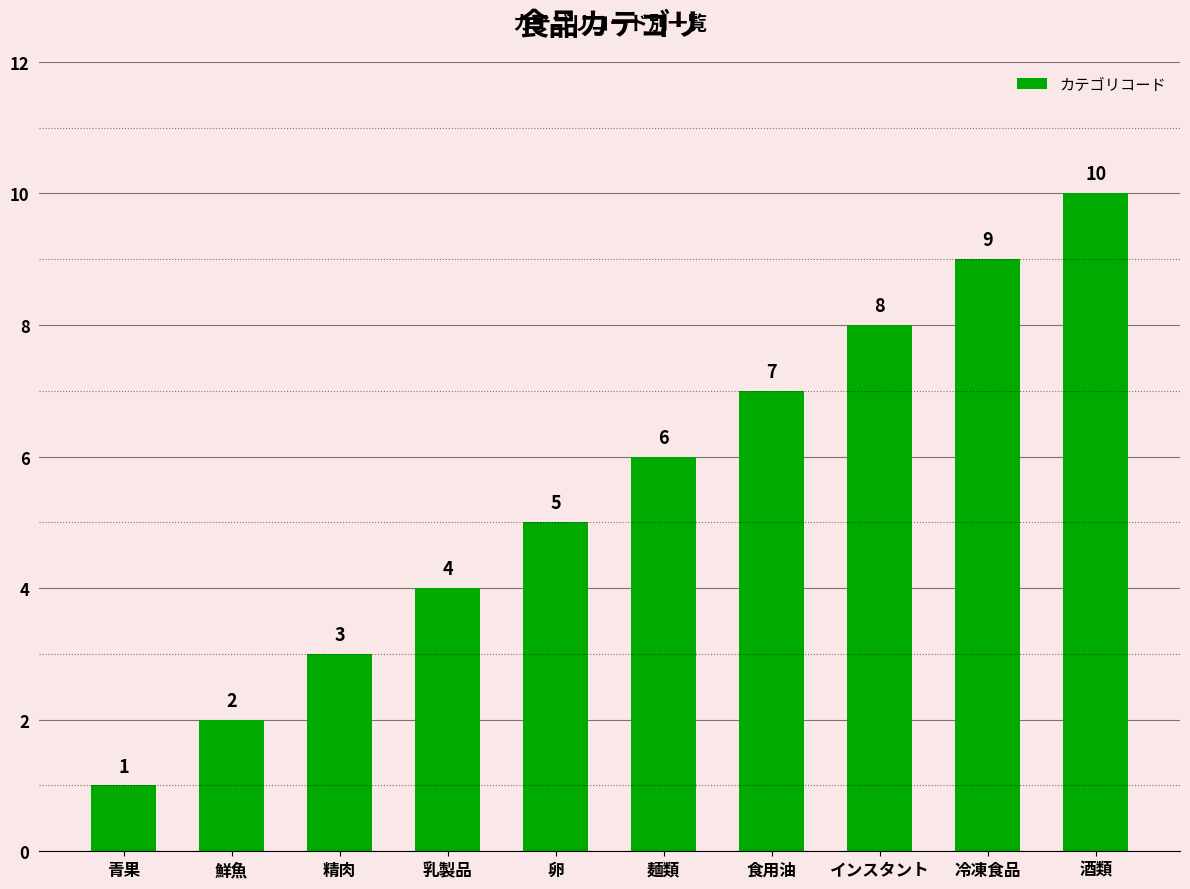

Reading right to left, list all the values displayed in this chart.

酒類=10	冷凍食品=9	インスタント=8	食用油=7	麺類=6	卵=5	乳製品=4	精肉=3	鮮魚=2	青果=1